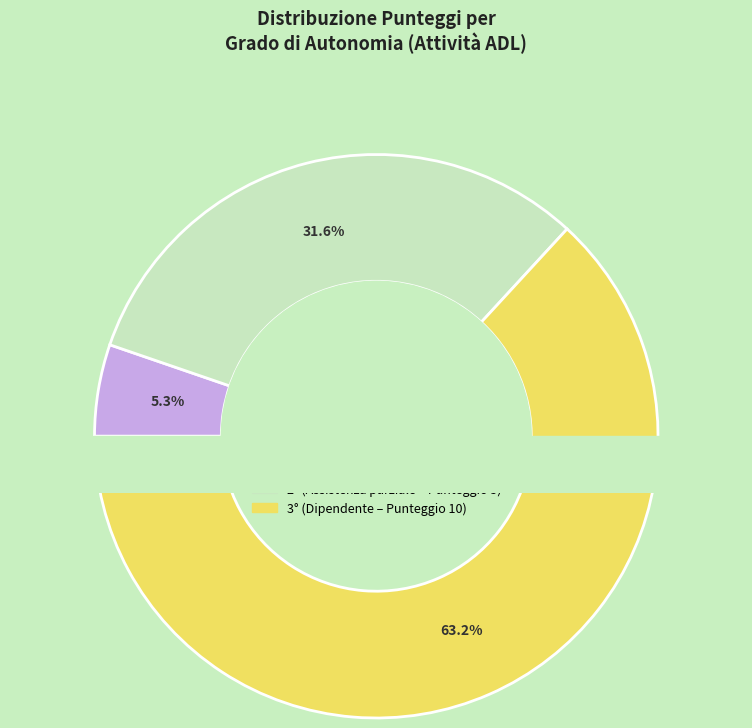

Count the number of slices in the pie.

3